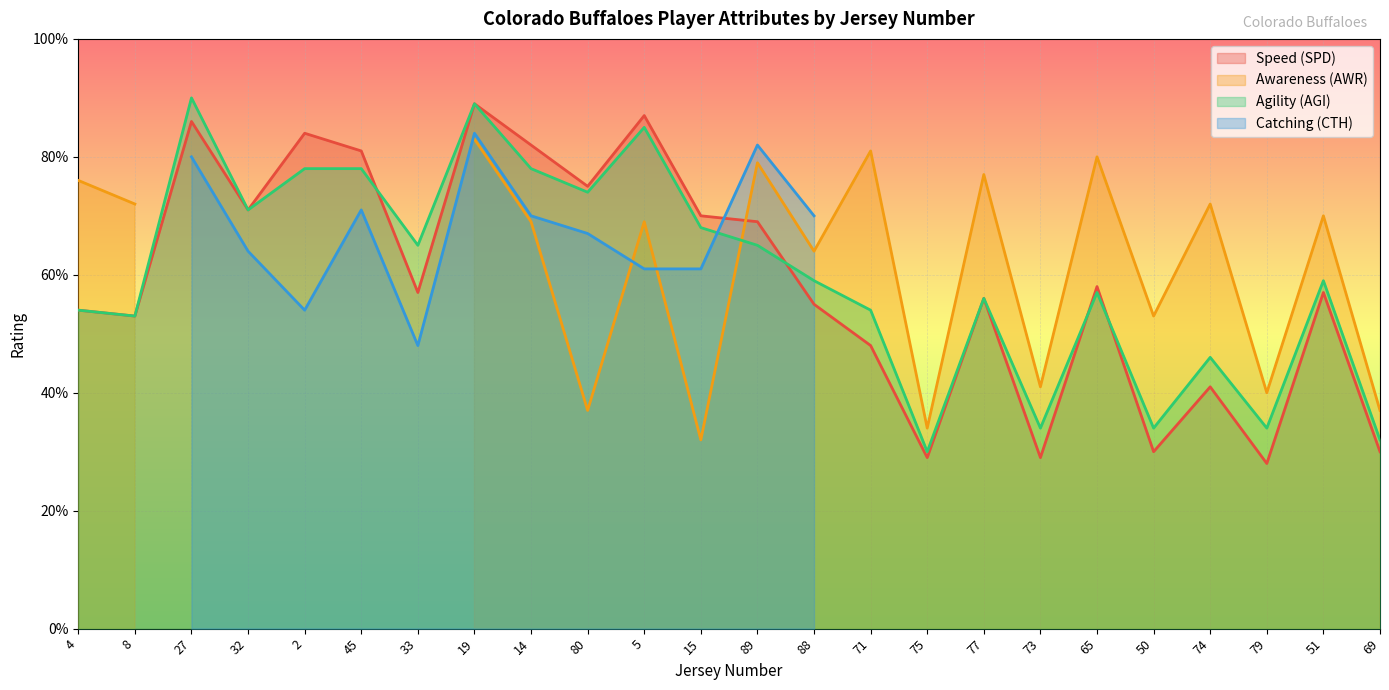

What is the difference between the Speed (SPD) values at 71 and 79?

20